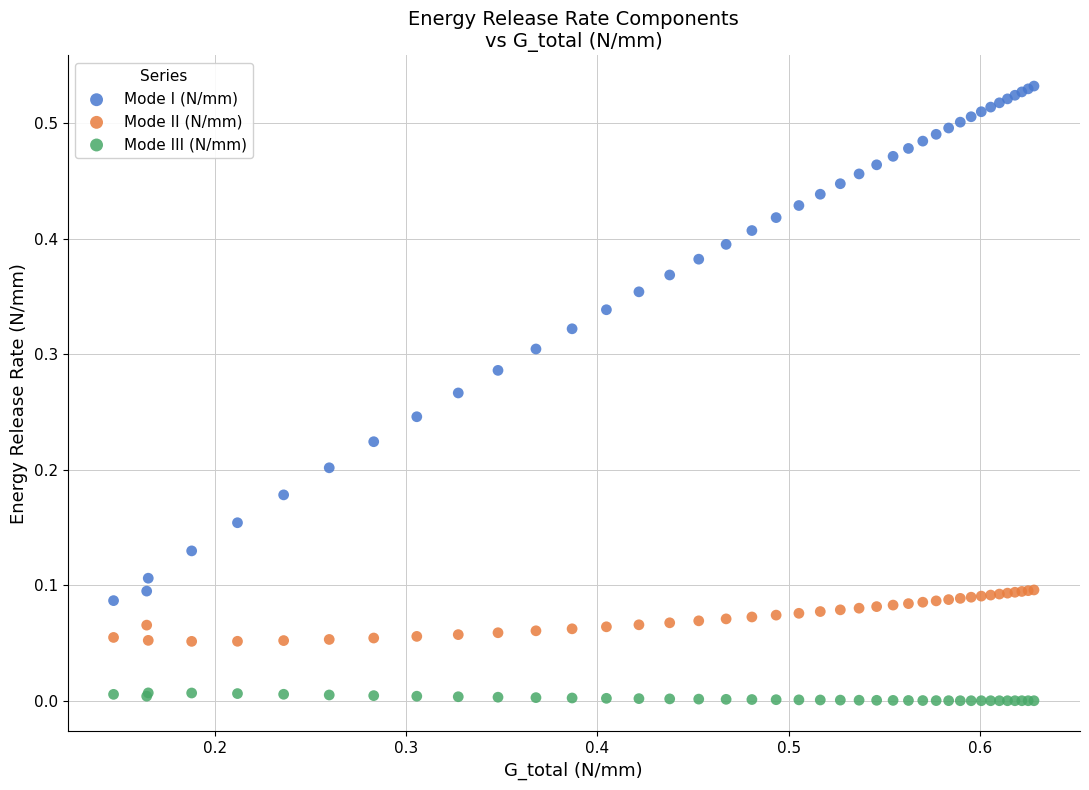

Which series contains the lowest Y value?

Mode III (N/mm)